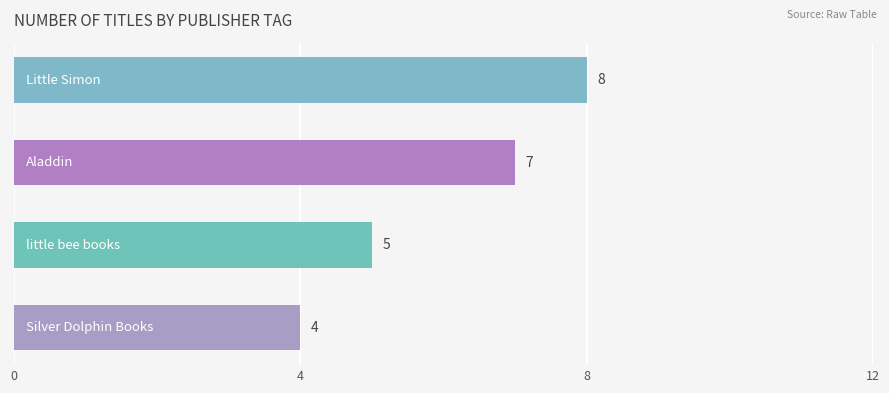

What is the smallest value displayed?

4